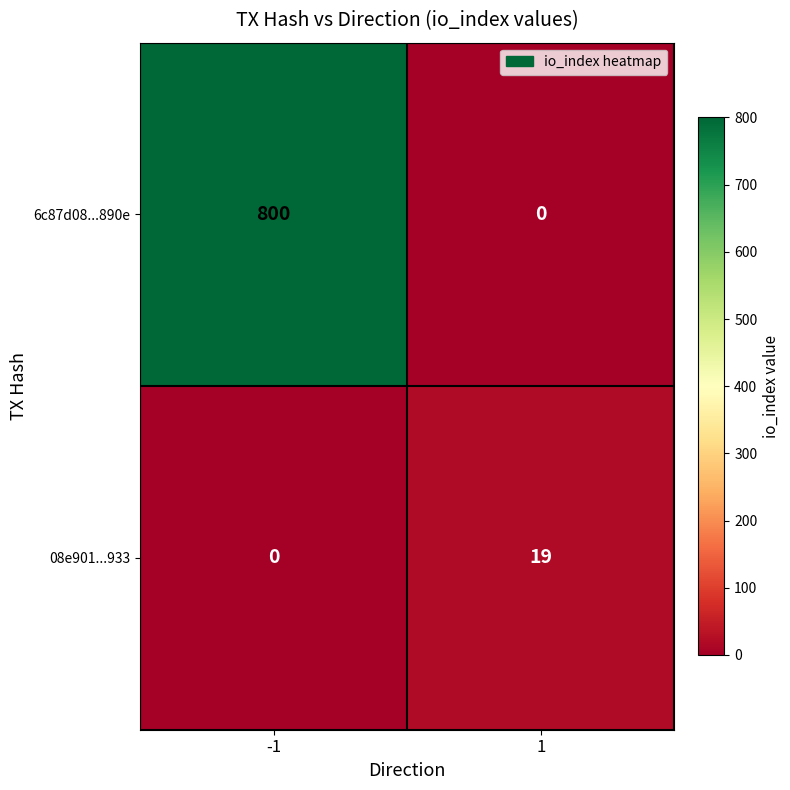

What is the total value across all series at 1?

19